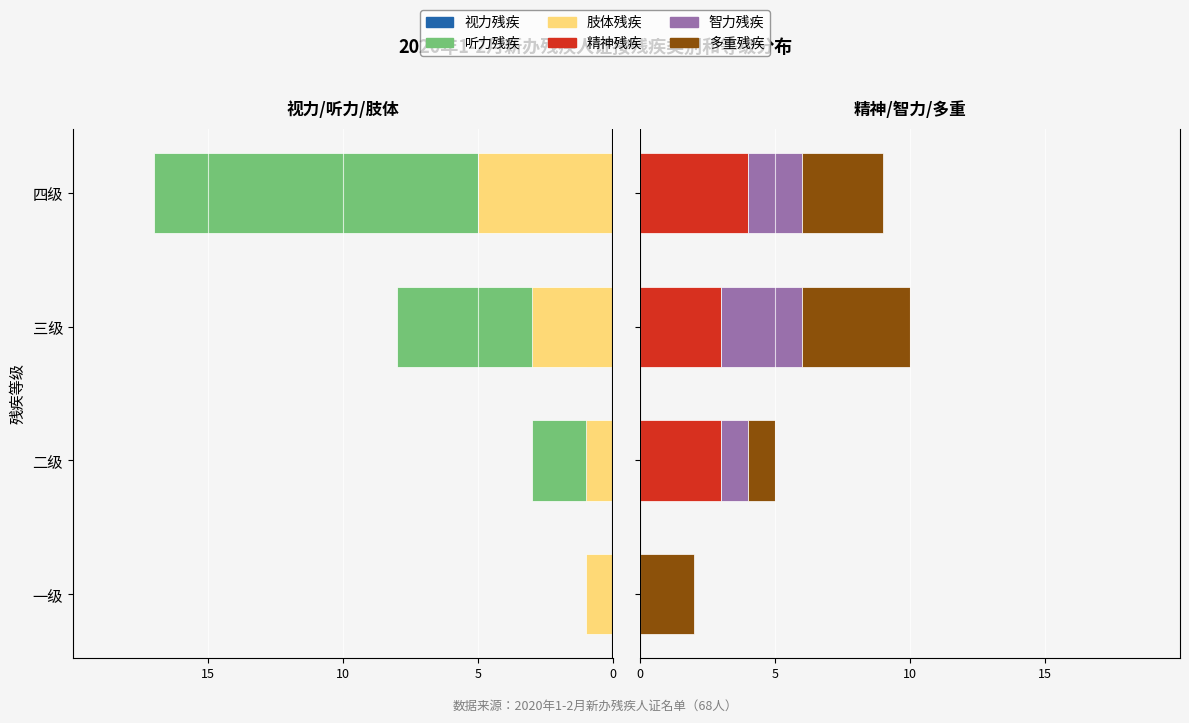

True or false: 精神残疾 has a value of 5 at 四级.

False